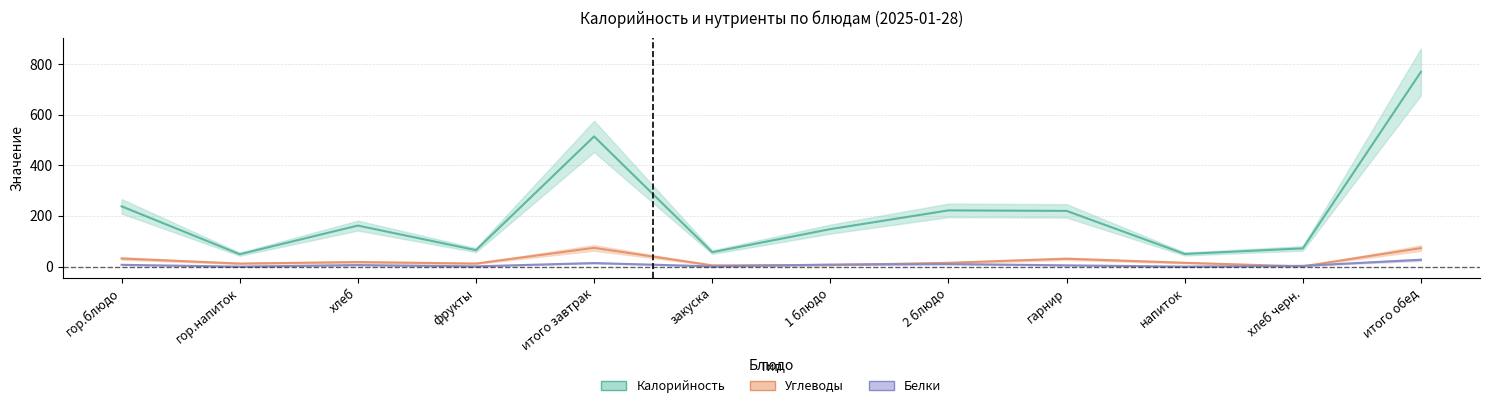

Read the Калорийность value at гарнир.

220